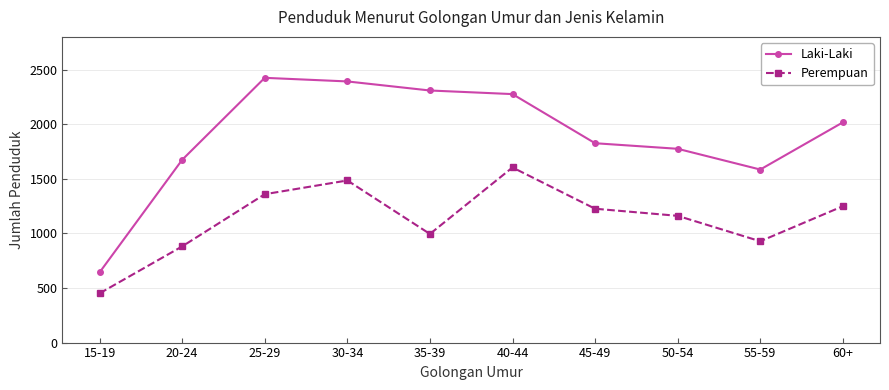

What is the label of the 1st point from the left?

15-19